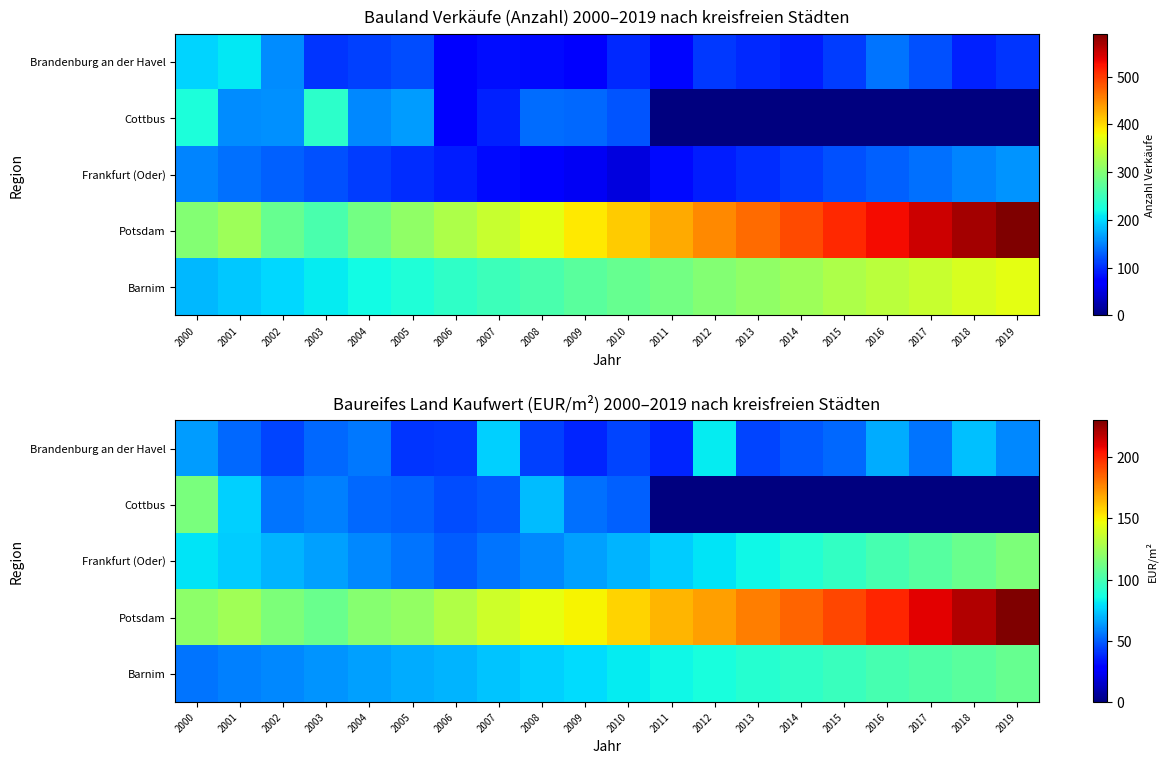

What is the spread (max minus min) of values at 2011?

165.0